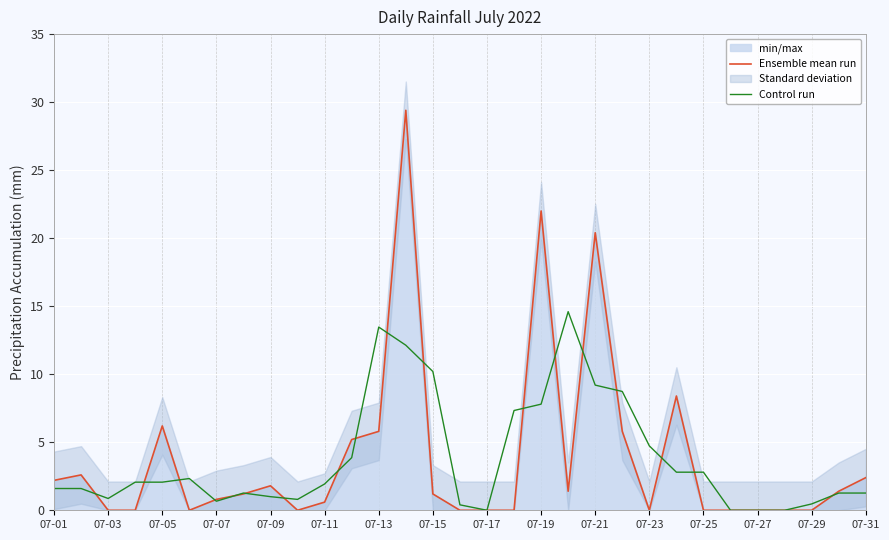

Is the value of Control run at 07-03 greater than the value of Ensemble mean run at 07-31?

No